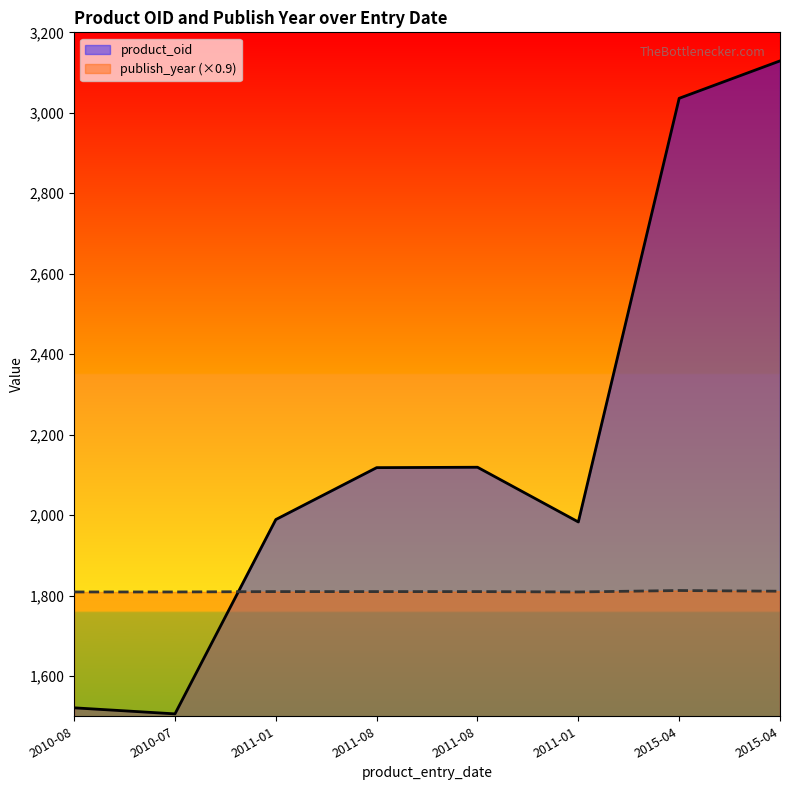

Where do product_oid and publish_year first cross each other?

2010-07 and 2011-01